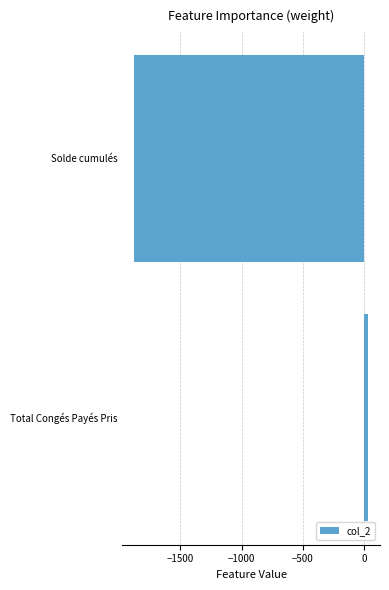

Reading top to bottom, what are all the values shown in this chart?

Solde cumulés=-1879.6	Total Congés Payés Pris=36.5